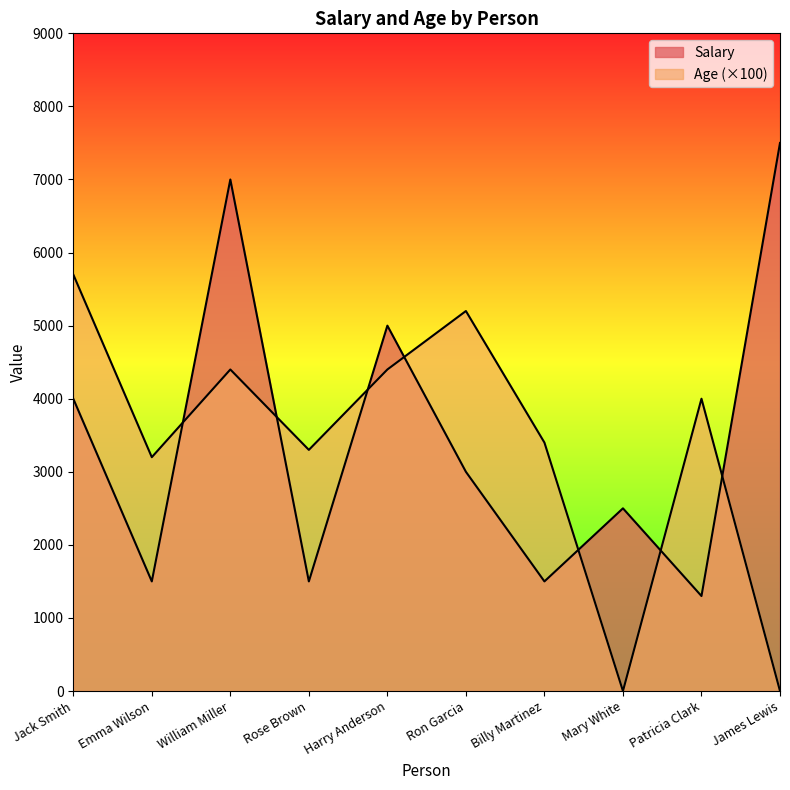

At which label does Salary first exceed 3000?

Jack Smith